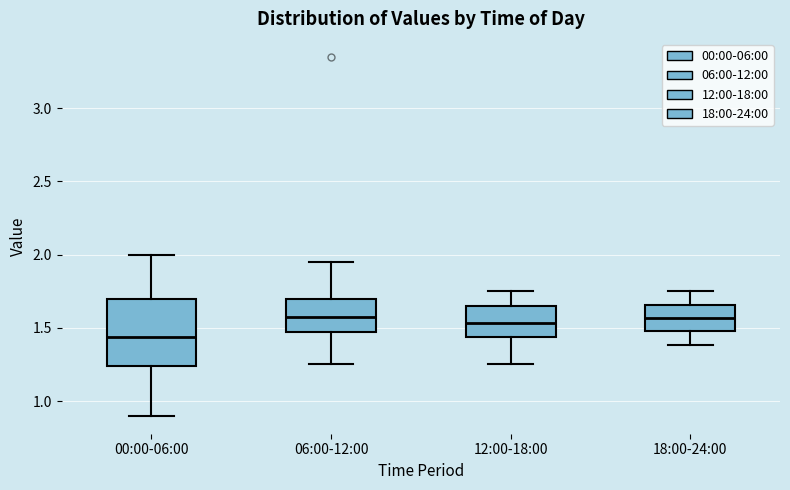

Reading left to right, transcribe this box plot: for each box, give where its median line is, the range the box spans, and where its two whiskers end, as read against the y-axis. The values are not printed on the chart, so give them approximately, as read against the axis.

00:00-06:00: median 1.45, box 1.25 to 1.70, whiskers 0.90 to 2.00
06:00-12:00: median 1.60, box 1.45 to 1.70, whiskers 1.25 to 1.95
12:00-18:00: median 1.55, box 1.45 to 1.65, whiskers 1.25 to 1.75
18:00-24:00: median 1.55, box 1.50 to 1.65, whiskers 1.40 to 1.75